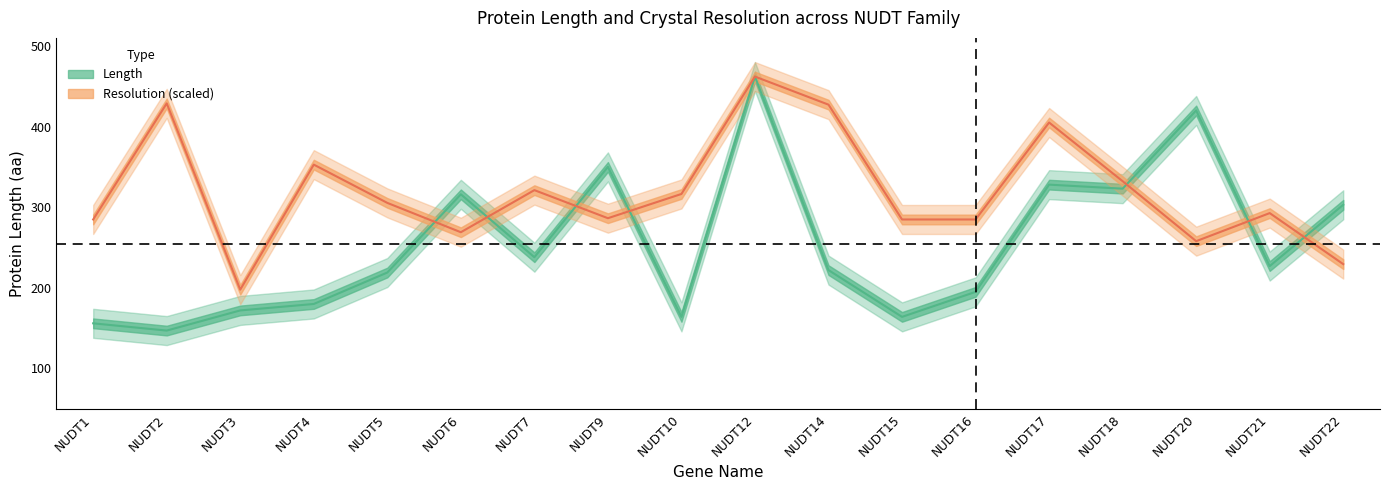

How many interior local peaks does the Resolution series have?

6